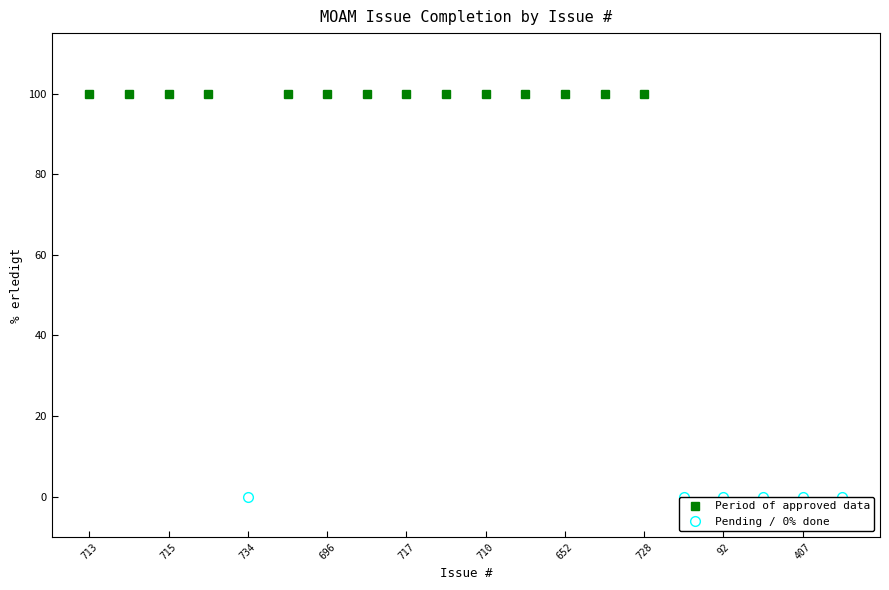

What is the label of the 4th point from the right?

92